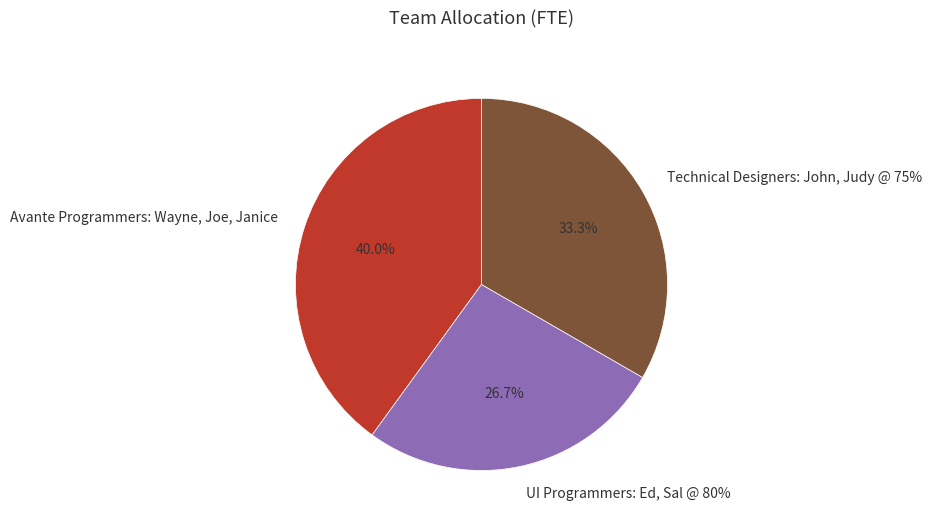

What is the largest slice in the pie chart?

Avante Programmers: Wayne, Joe, Janice